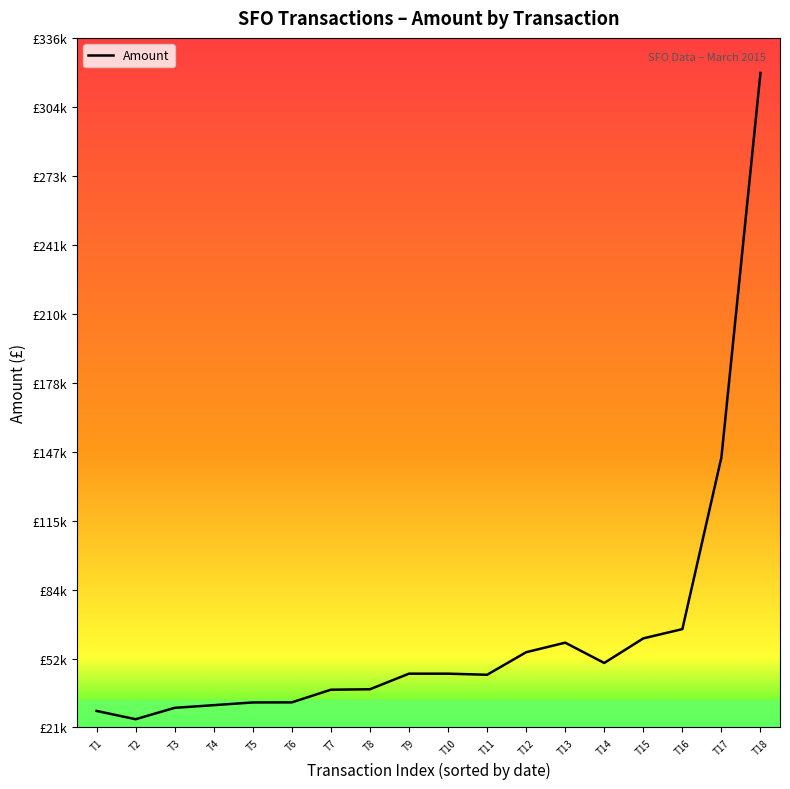

Which label corresponds to the largest value in the chart?

T18